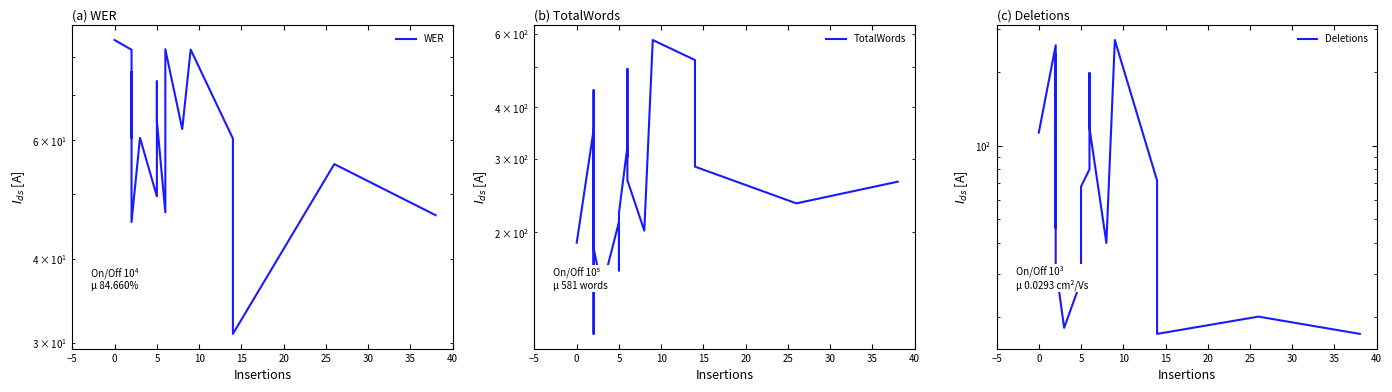

What is the value of the Deletions point at the 7th from the left?

18.0